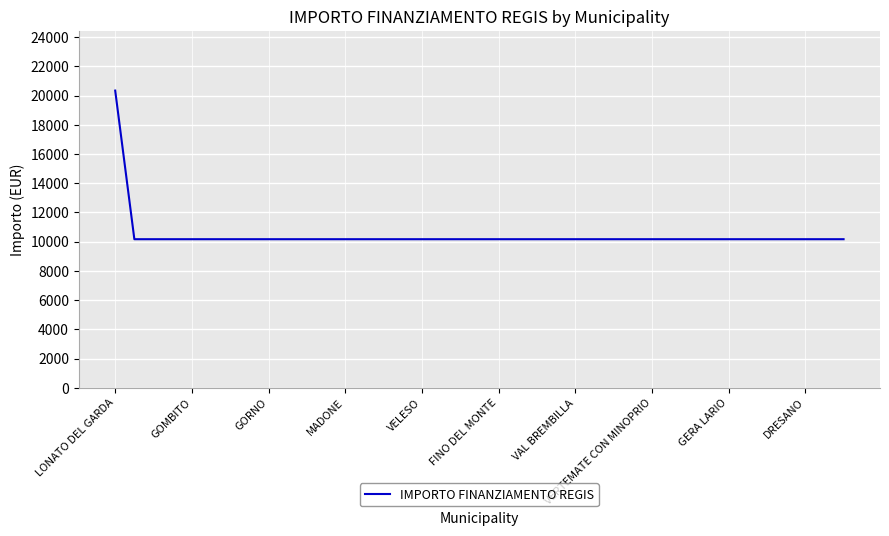

What is the minimum value shown in the chart?

10172